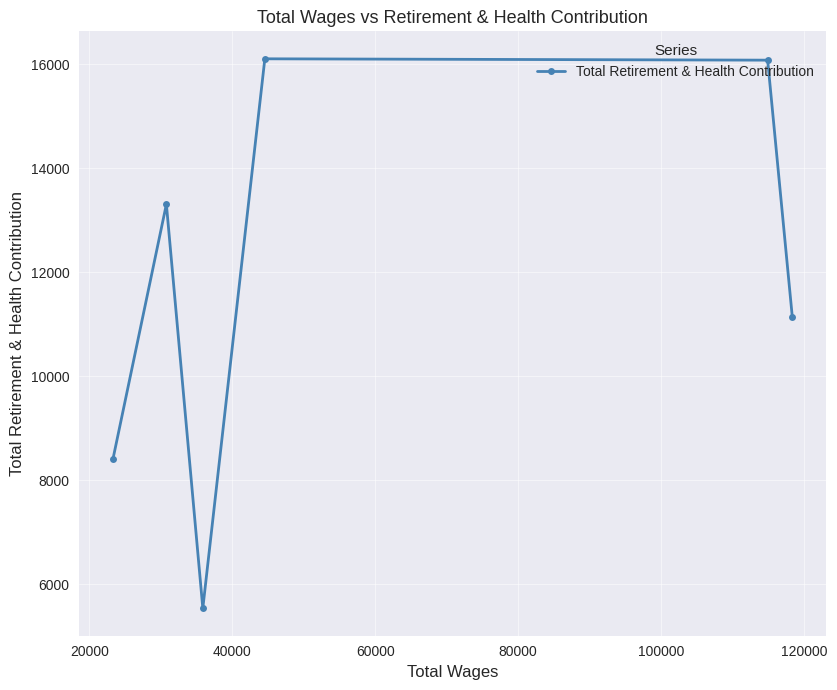

What is the sum of all values?

70576